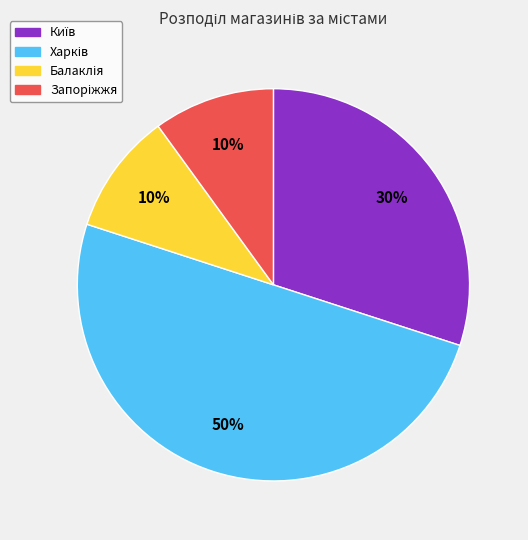

To the nearest percent, what is the difference between the largest and smallest slice percentages?

40%